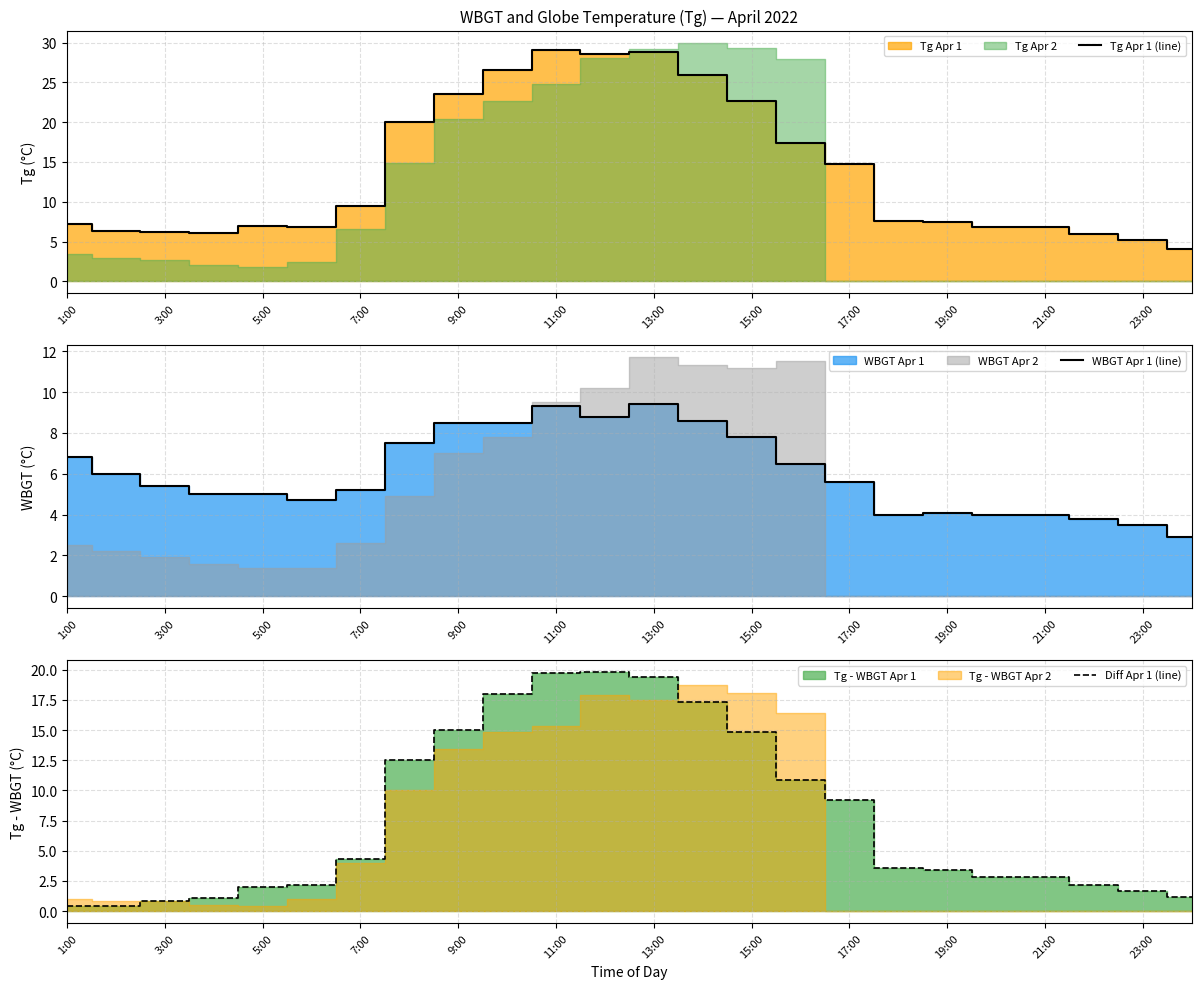

Which series has the largest total across all categories?

Tg Apr 1 (line)